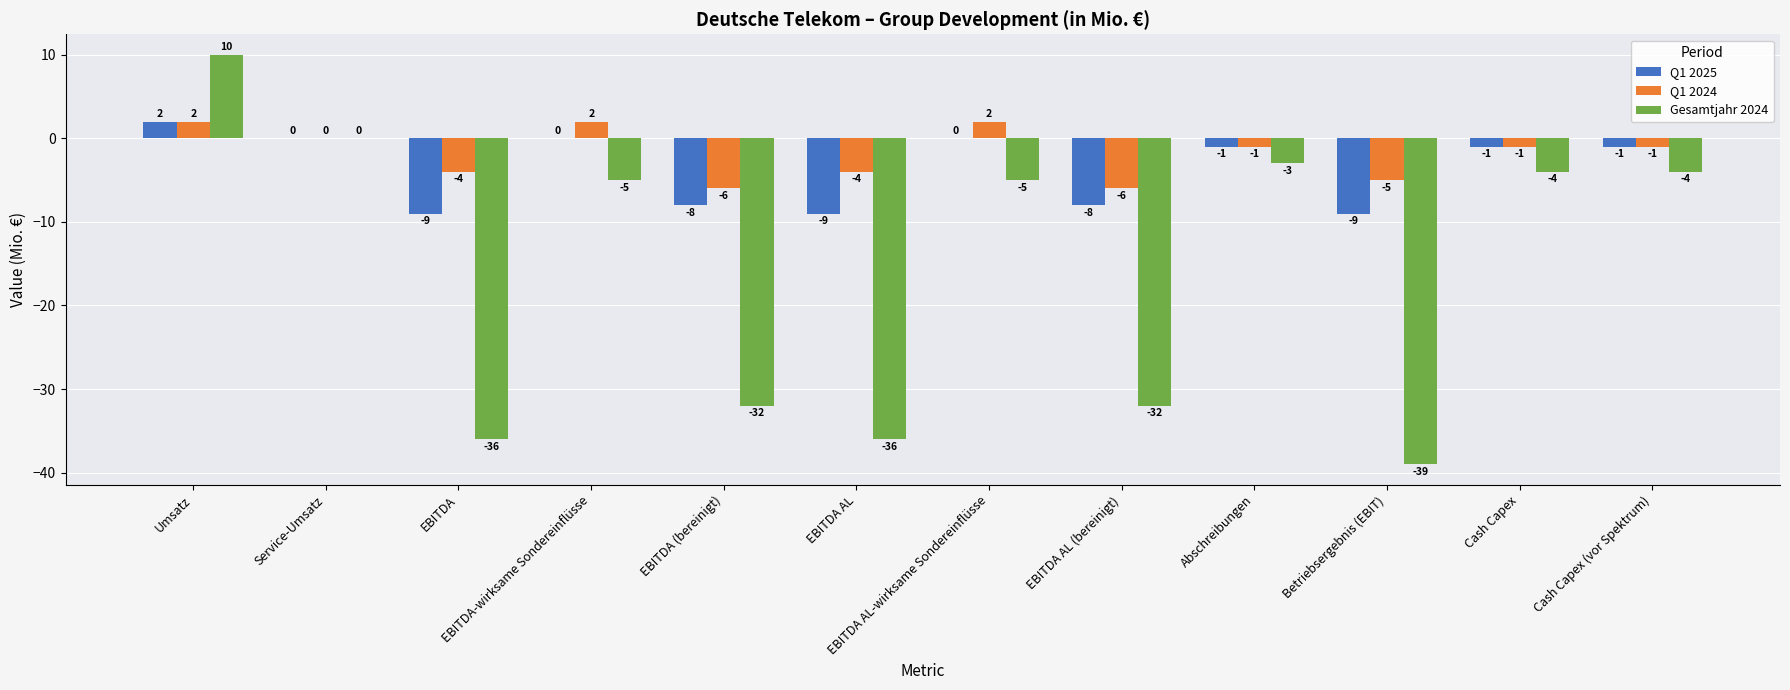

Which series has the widest spread of values?

Gesamtjahr 2024